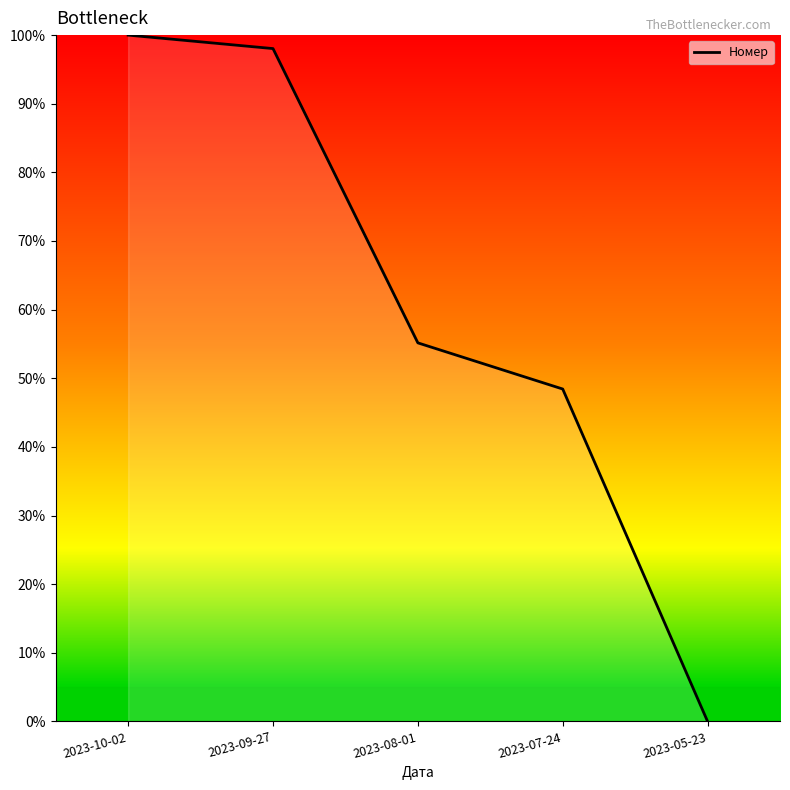

At which label does the data first exceed 55?

2023-10-02